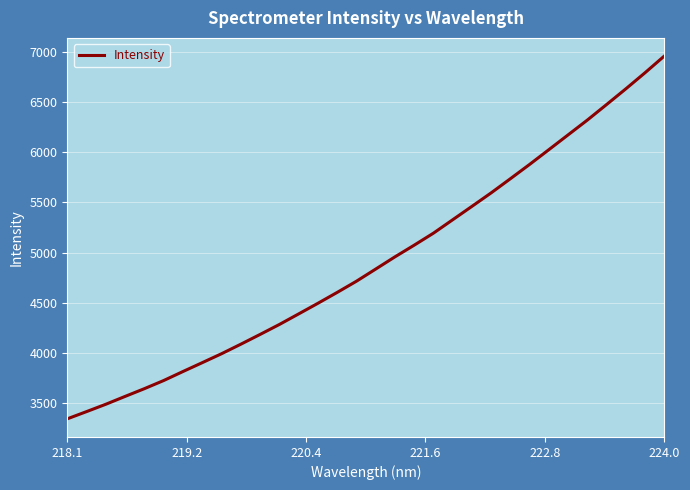

What is the greatest value displayed?

6960.0